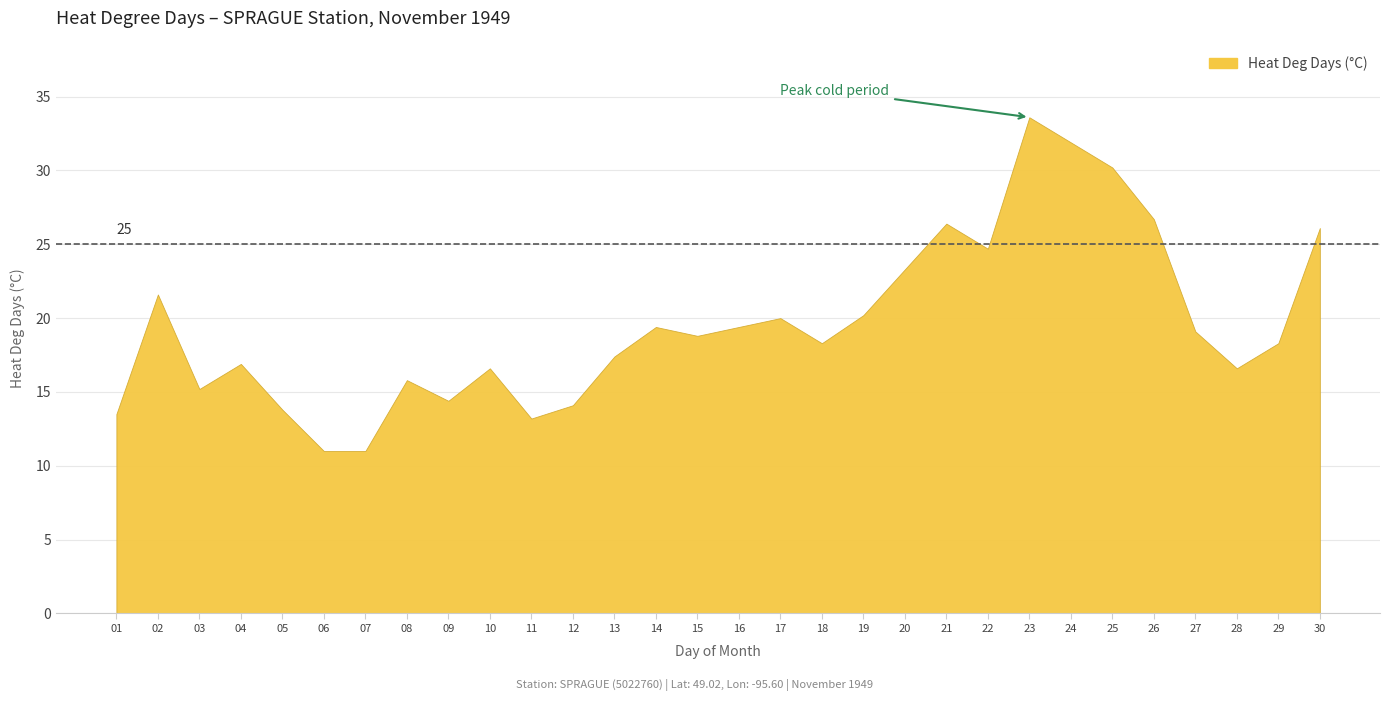

At which category does the data reach its first local valley?

03